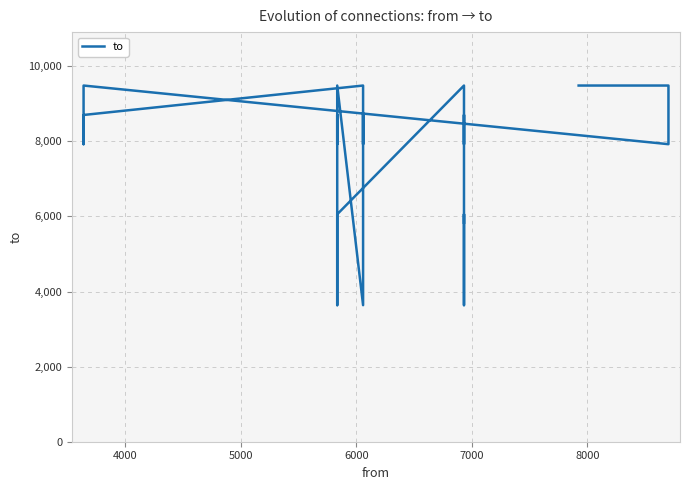

Does the chart display data point markers on the line(s)?

No